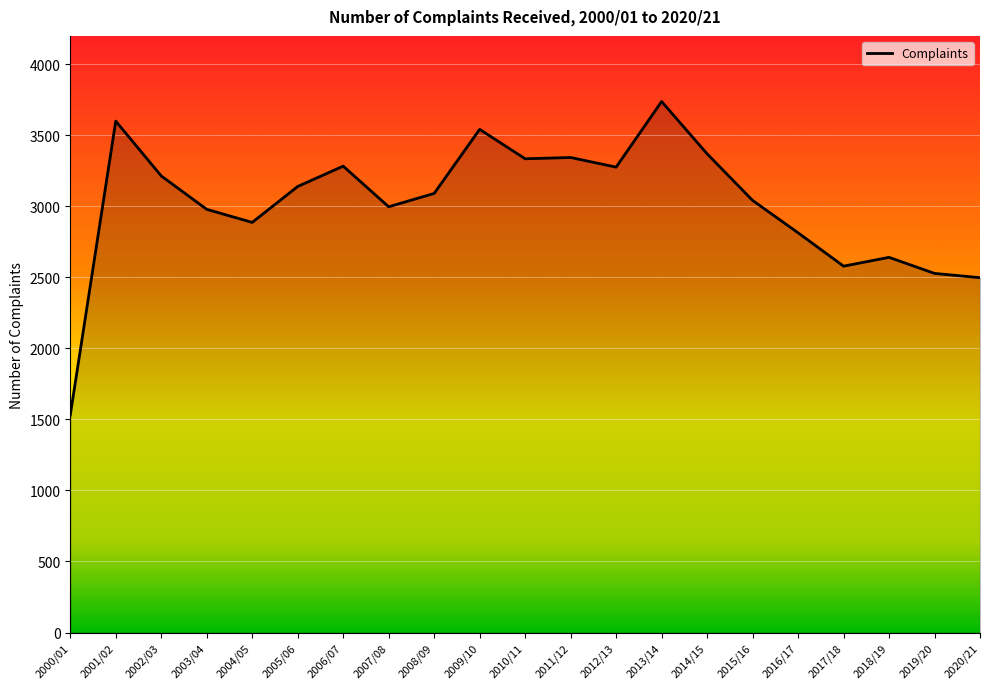

How many distinct data groups are displayed?

1